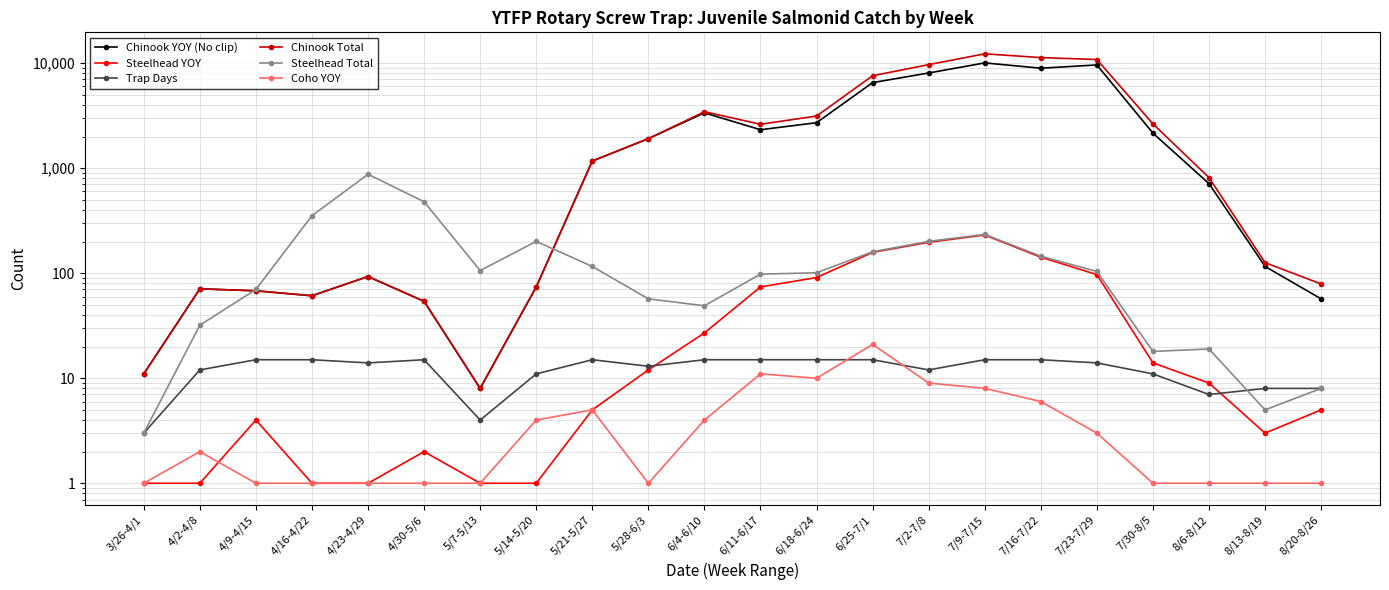

What is the maximum value shown in the chart?

12280